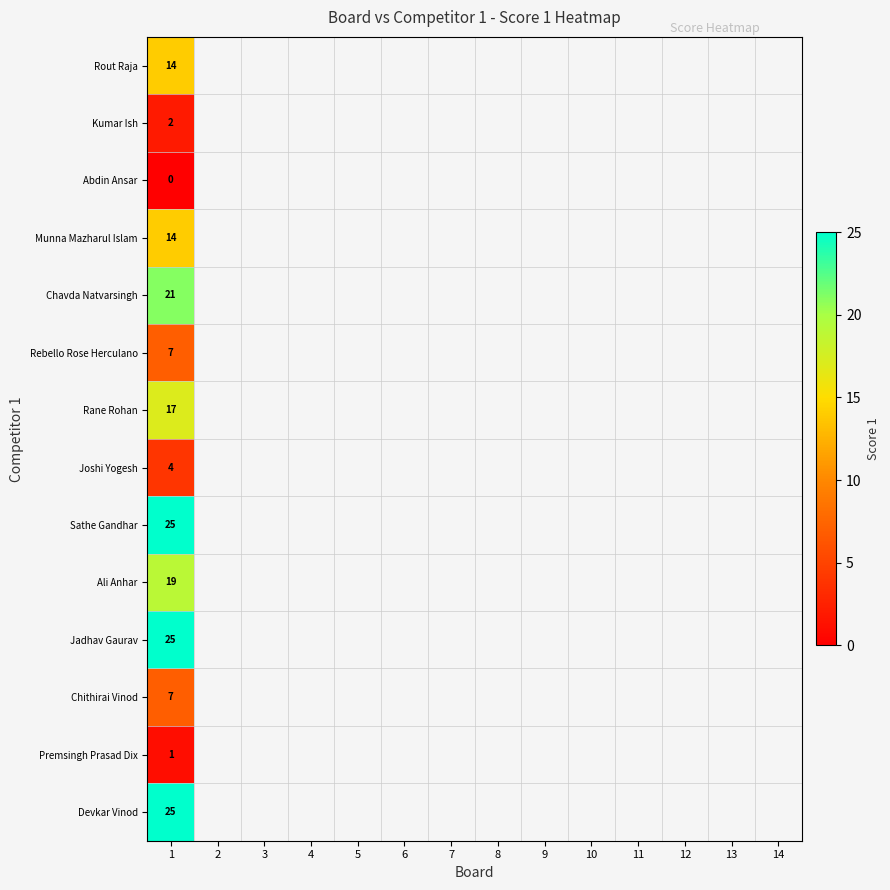

What is the spread (max minus min) of values at 1?

25